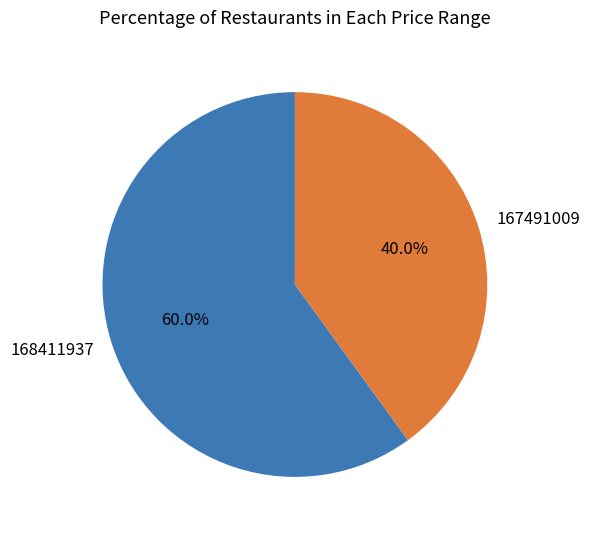

Which slice is the smallest?

167491009